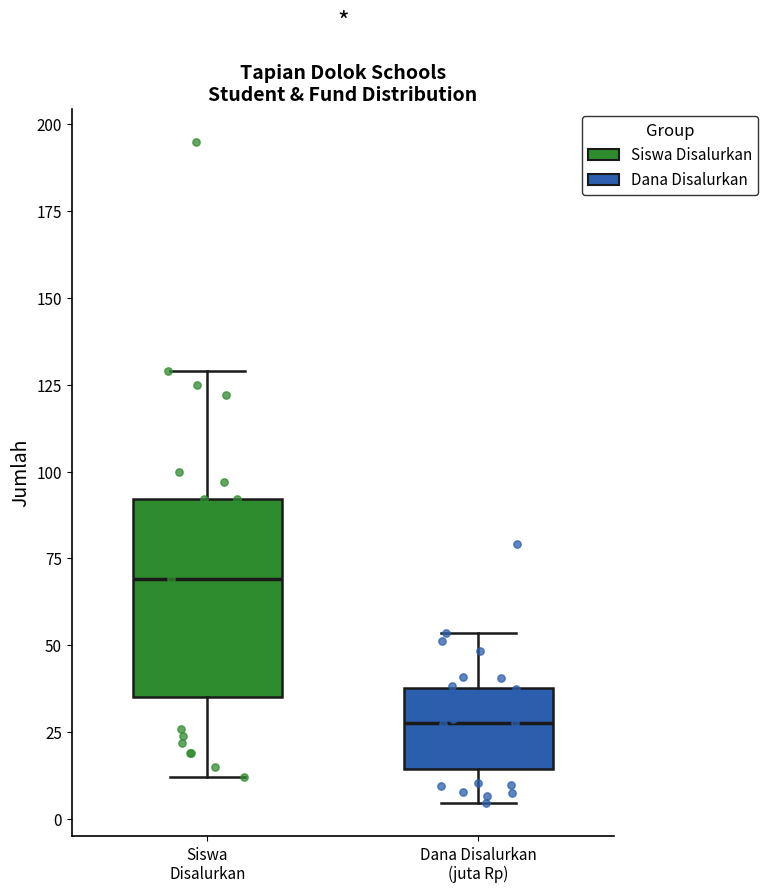

Reading left to right, transcribe this box plot: for each box, give where its median line is, the range the box spans, and where its two whiskers end, as read against the y-axis. The values are not printed on the chart, so give them approximately, as read against the axis.

Siswa Disalurkan: median 70, box 35 to 90, whiskers 10 to 130
Dana Disalurkan (juta Rp): median 30, box 15 to 40, whiskers 5 to 55